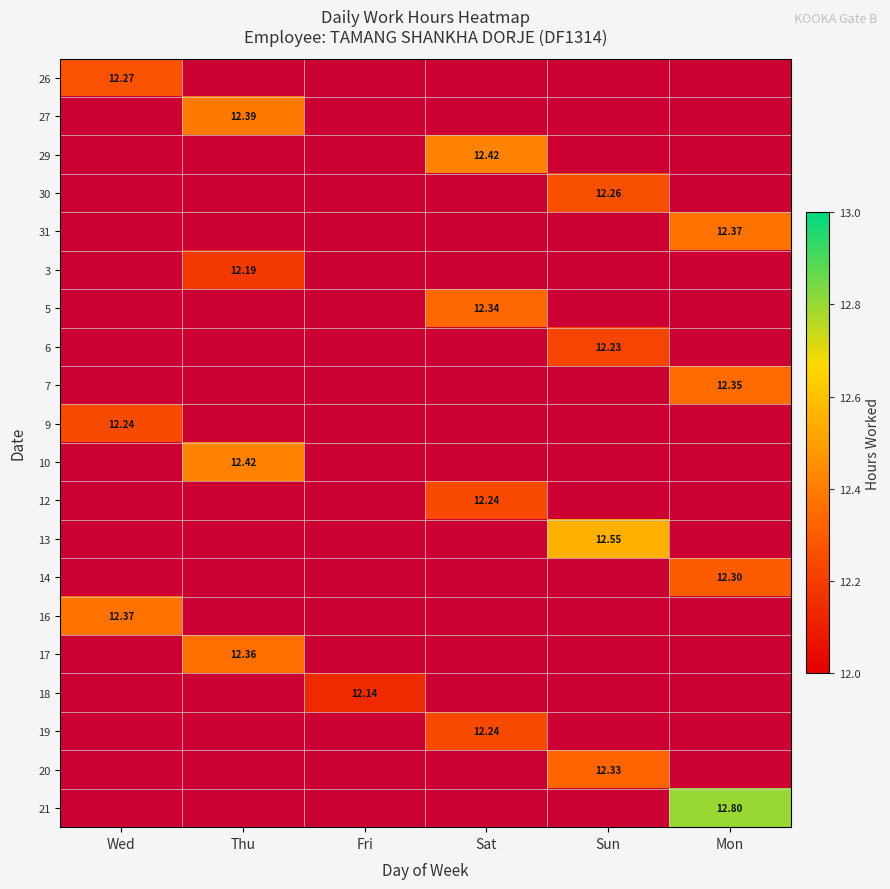

How many categories are shown in the chart?

6